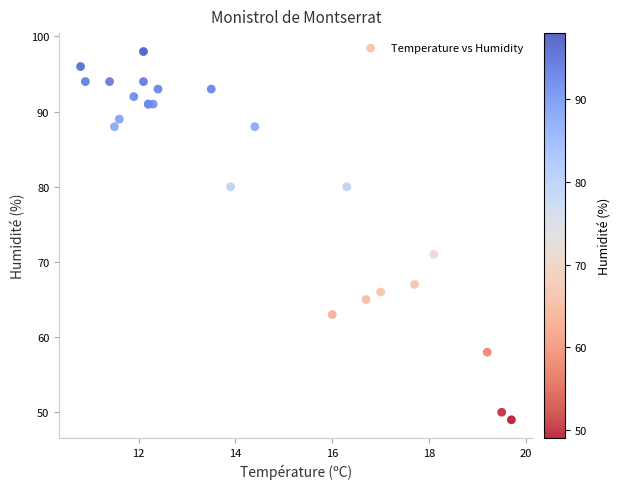

What Y value in the scatter plot is closest to 73?

71